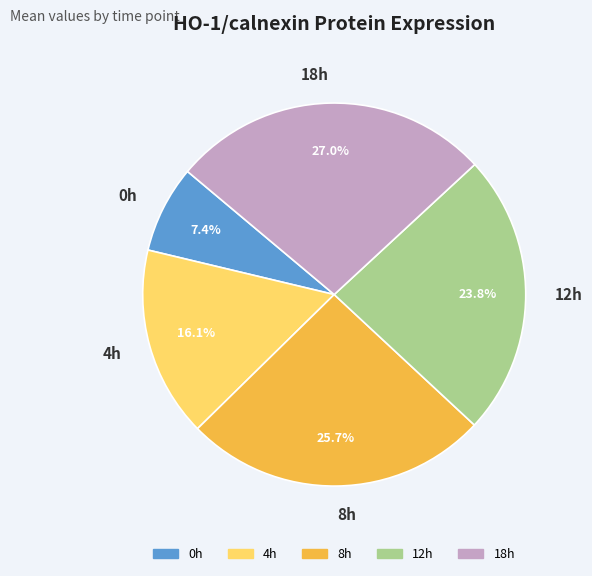

To the nearest percent, what is the combined percentage of 18h and 4h?

43%